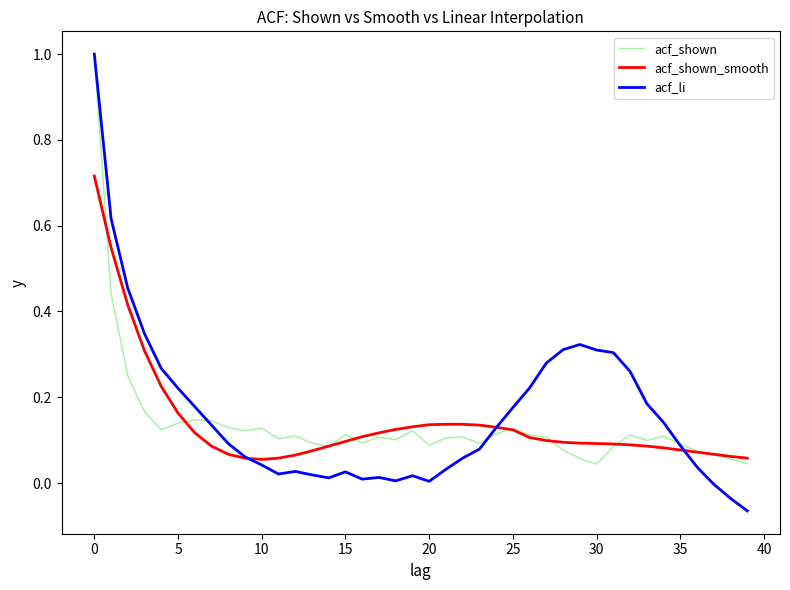

At how many categories does at least one series exceed 0?

40